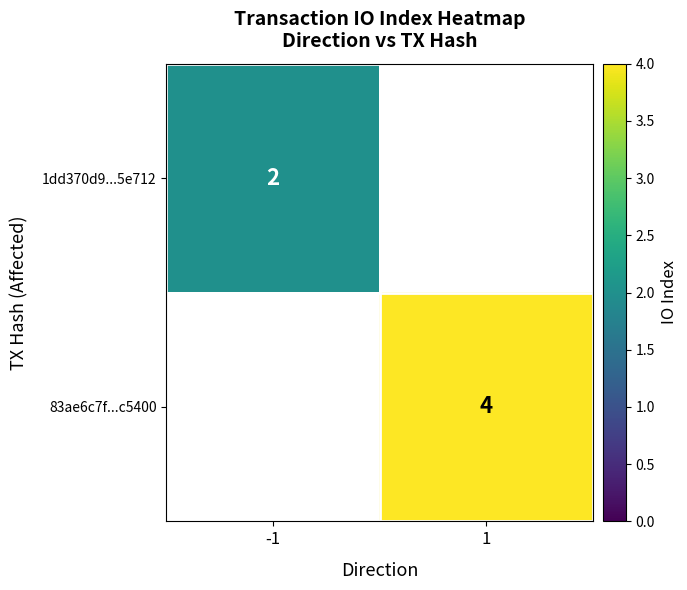

Is the value of 1dd370d9...5e712 at -1 greater than the value of 83ae6c7f...c5400 at 1?

No